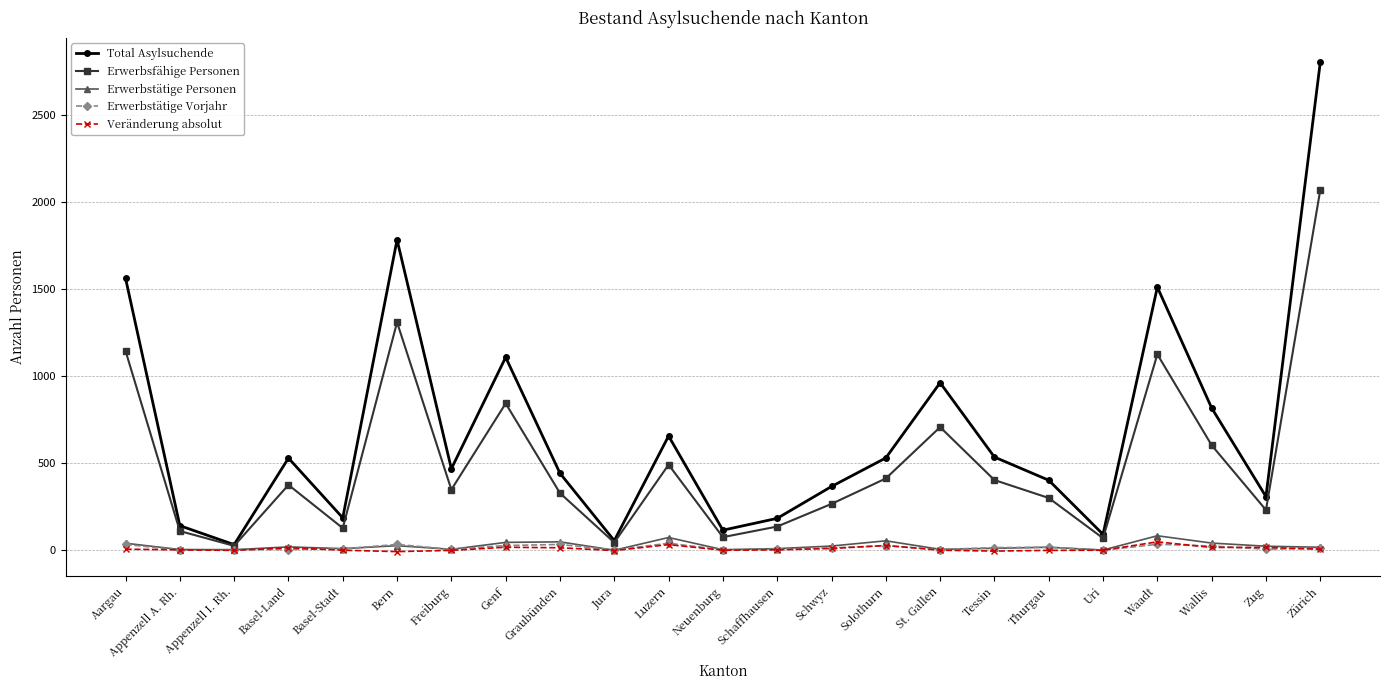

Is it true that Veränderung absolut equals 15 at Basel-Land?

True